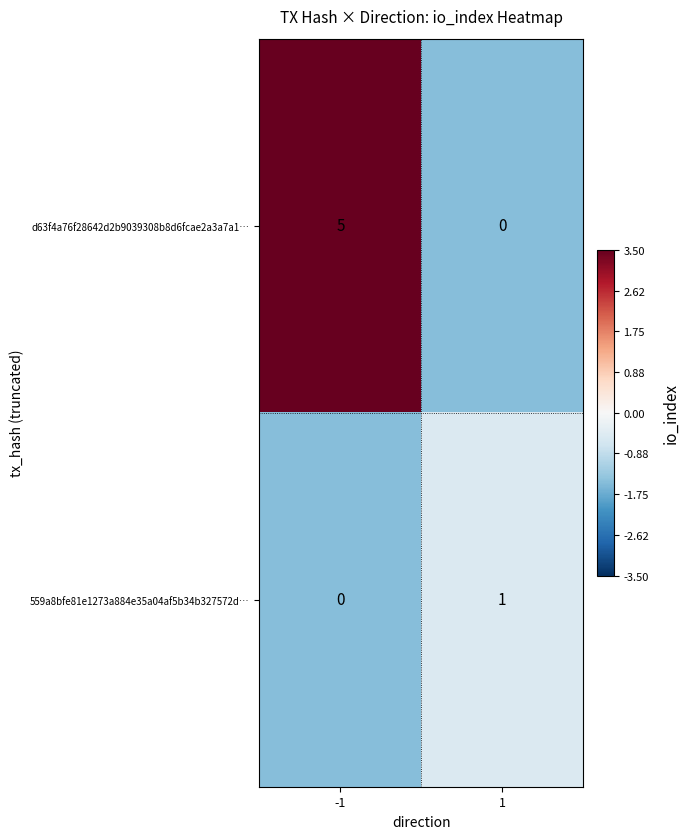

Which series changed the most between -1 and 1?

d63f4a76f28642d2b9039308b8d6fcae2a3a7a1…